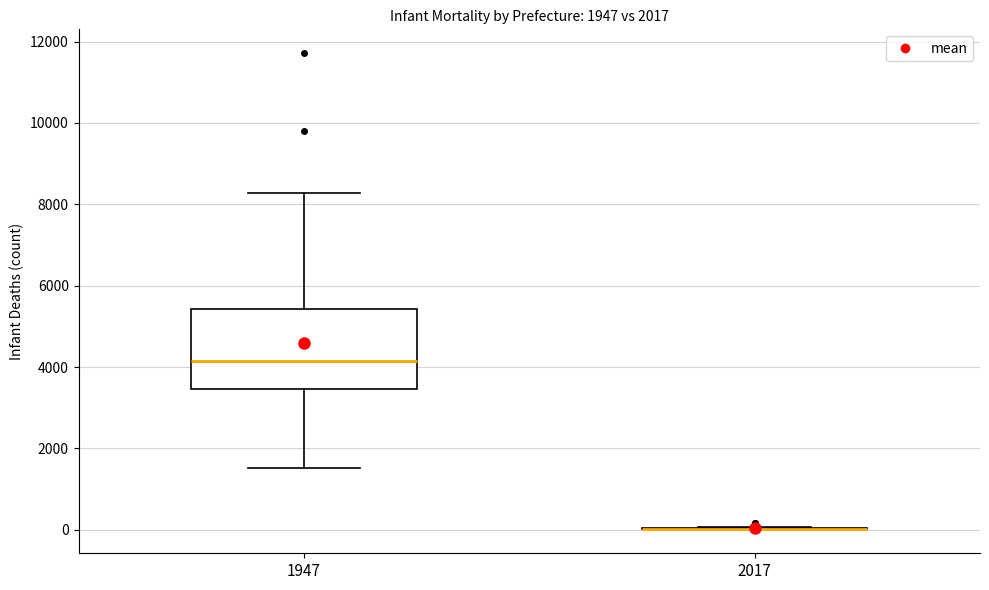

Reading left to right, read every box against the y-axis: the position of its median line, the range the box covers, and the ends of its whiskers. The values are not printed on the chart, so give them approximately, as read against the axis.

1947: median 4200, box 3400 to 5400, whiskers 1600 to 8200
2017: box collapsed to a line at 0, whiskers 0 to 0